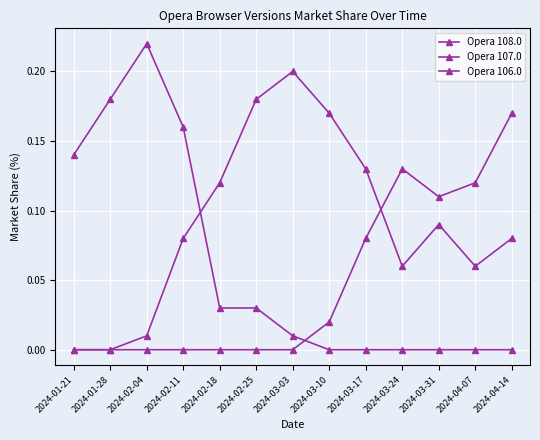

Which series changed the most between 2024-01-28 and 2024-03-03?

Opera 107.0